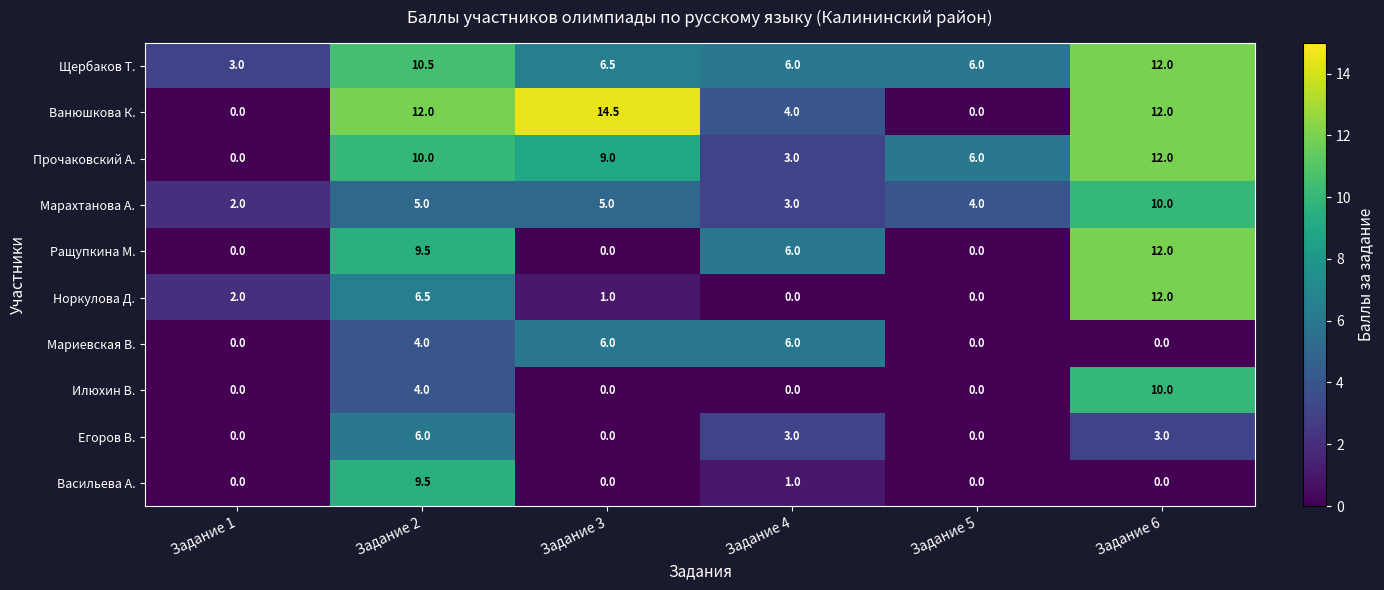

What is the difference between the highest and lowest values at Задание 6?

12.0